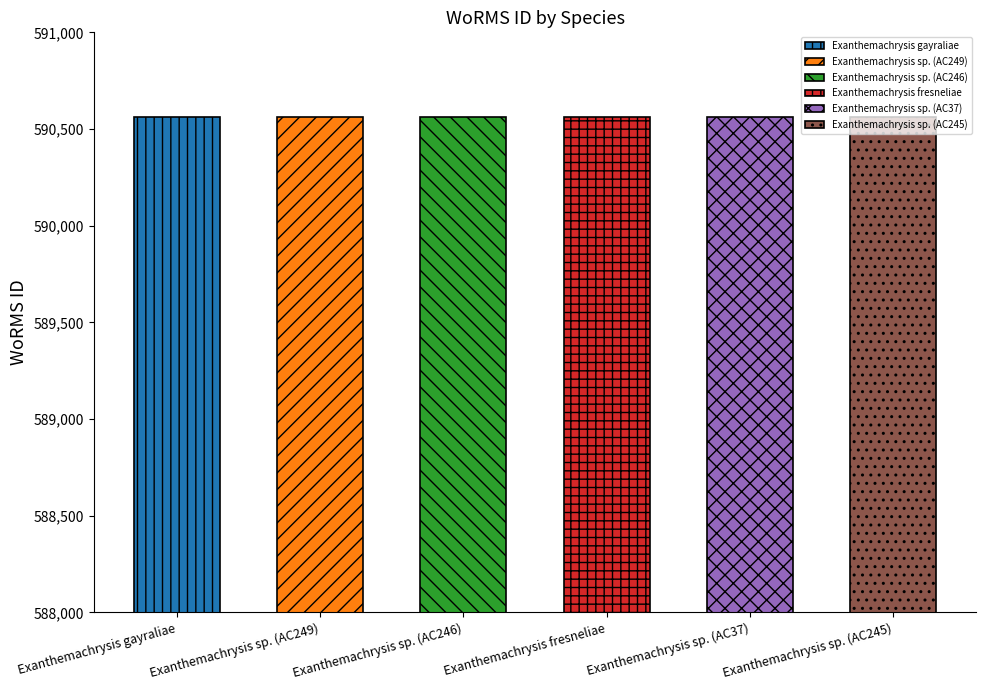

Reading left to right, what are all the values shown in this chart?

Exanthemachrysis gayraliae=590562	Exanthemachrysis sp. (AC249)=590561	Exanthemachrysis sp. (AC246)=590561	Exanthemachrysis fresneliae=590561	Exanthemachrysis sp. (AC37)=590561	Exanthemachrysis sp. (AC245)=590561